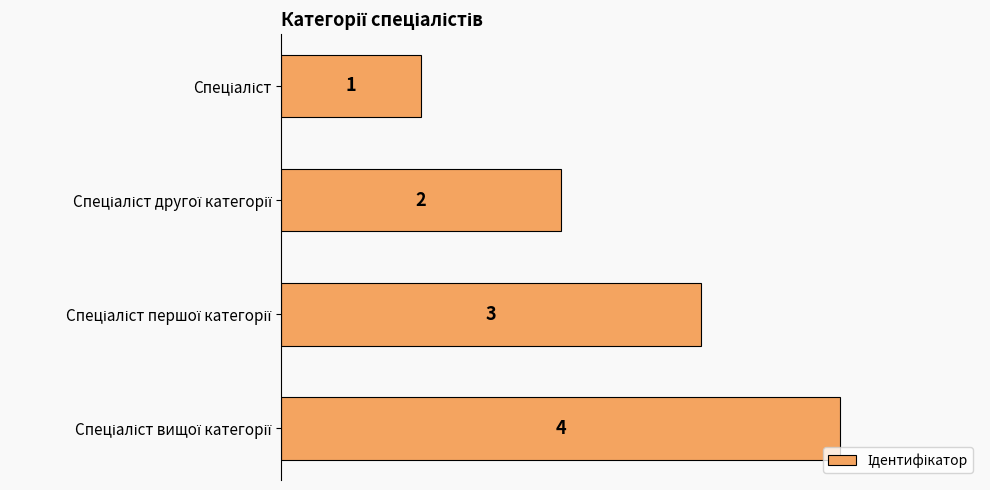

What is the maximum value shown in the chart?

4